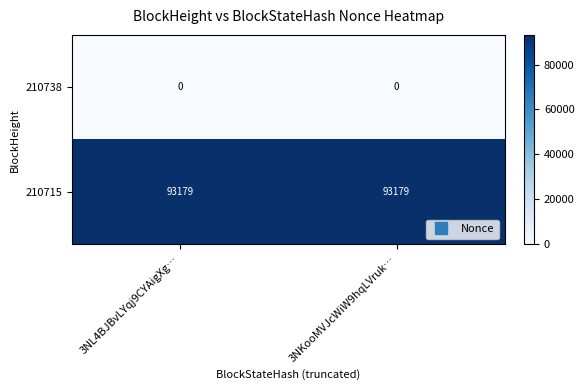

At 3NKooMVJcWiW9hqLVruk…, list the series in order from smallest to largest.

210738, 210715